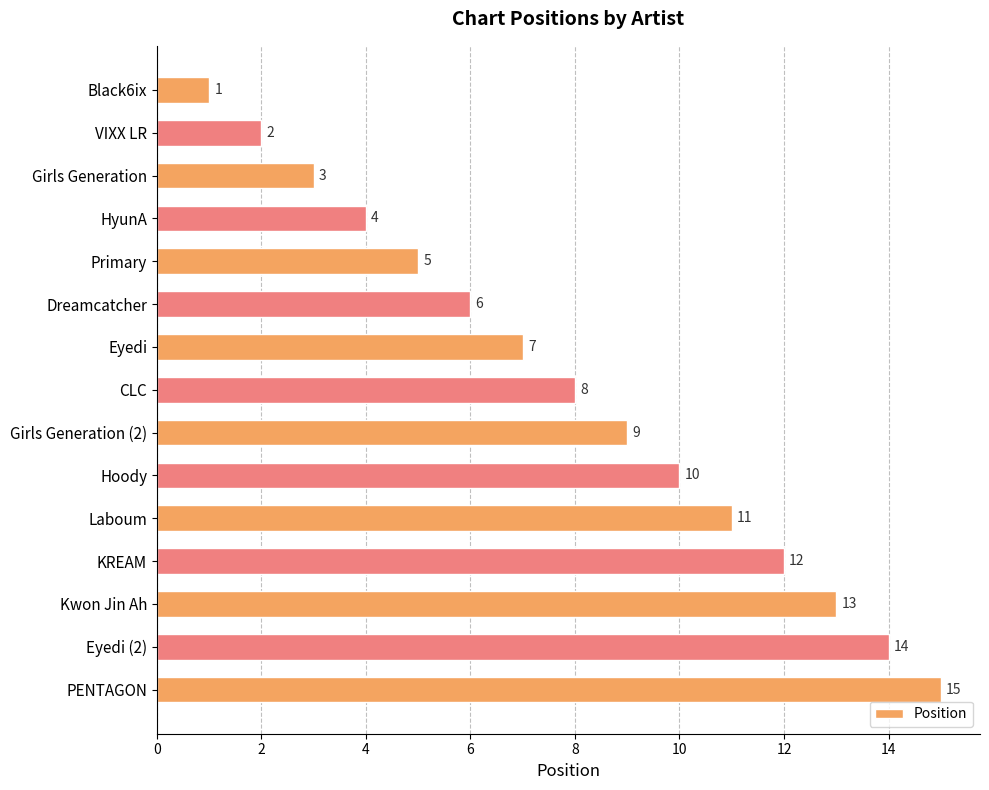

What position from the top is Dreamcatcher?

6